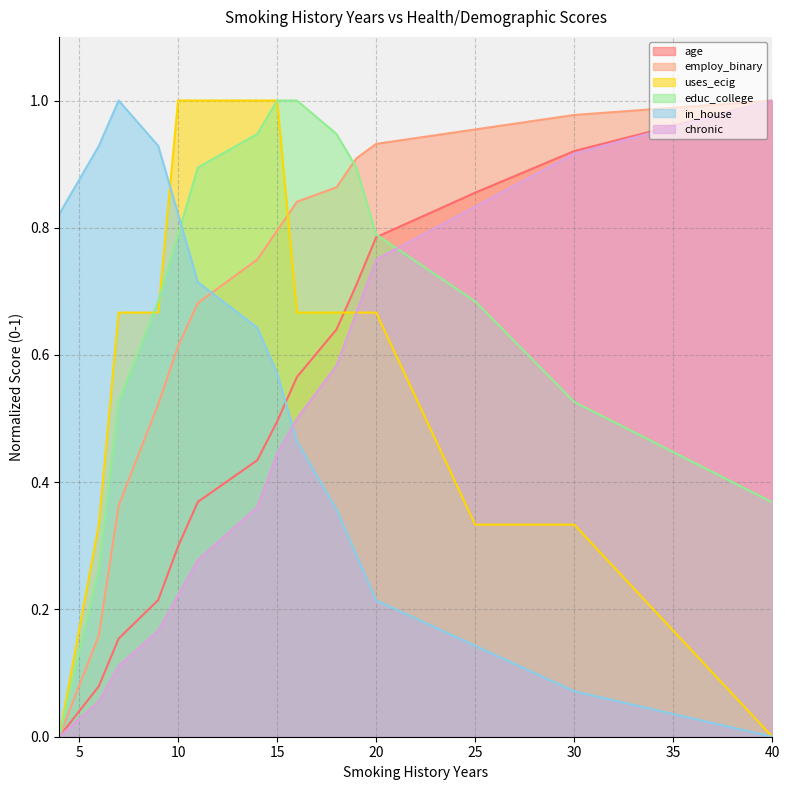

At which label does employ_binary reach its minimum?

4